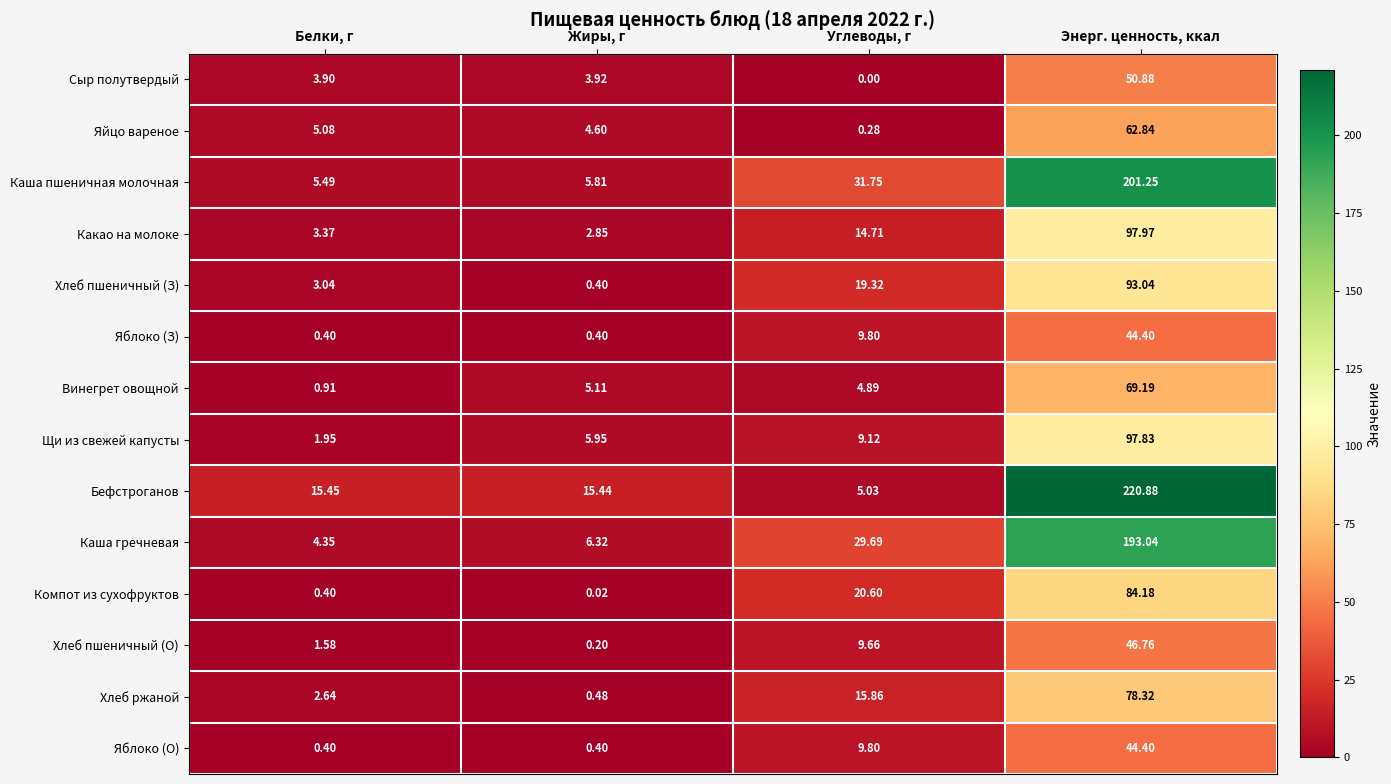

Where does the Какао на молоке series first go above 14?

Углеводы, г